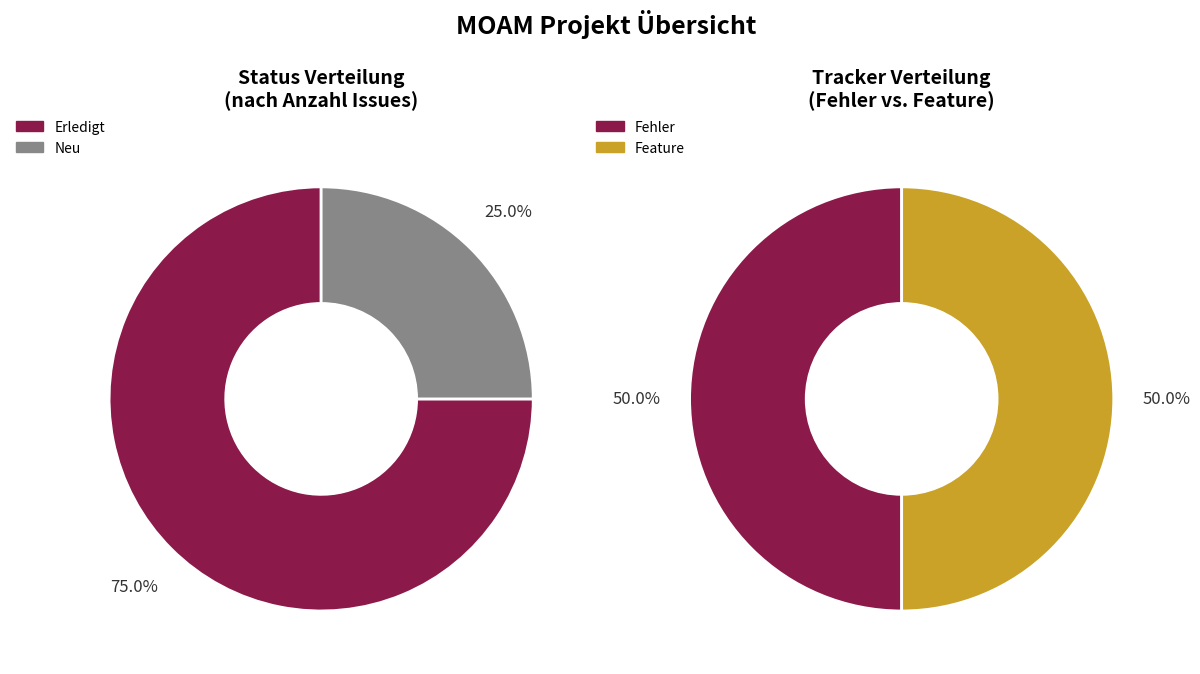

How many segments does this pie chart have?

4